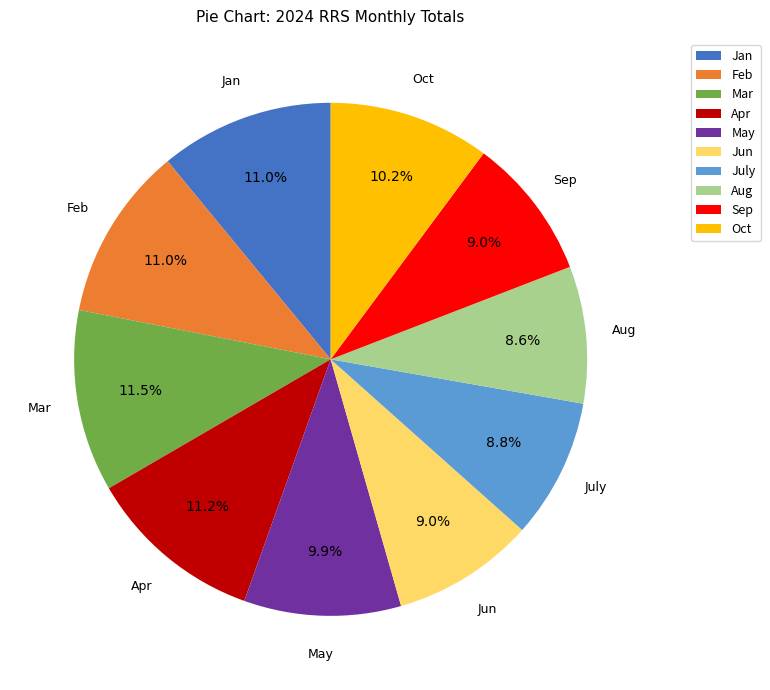

How much of the chart is everything except Aug?

91.4%